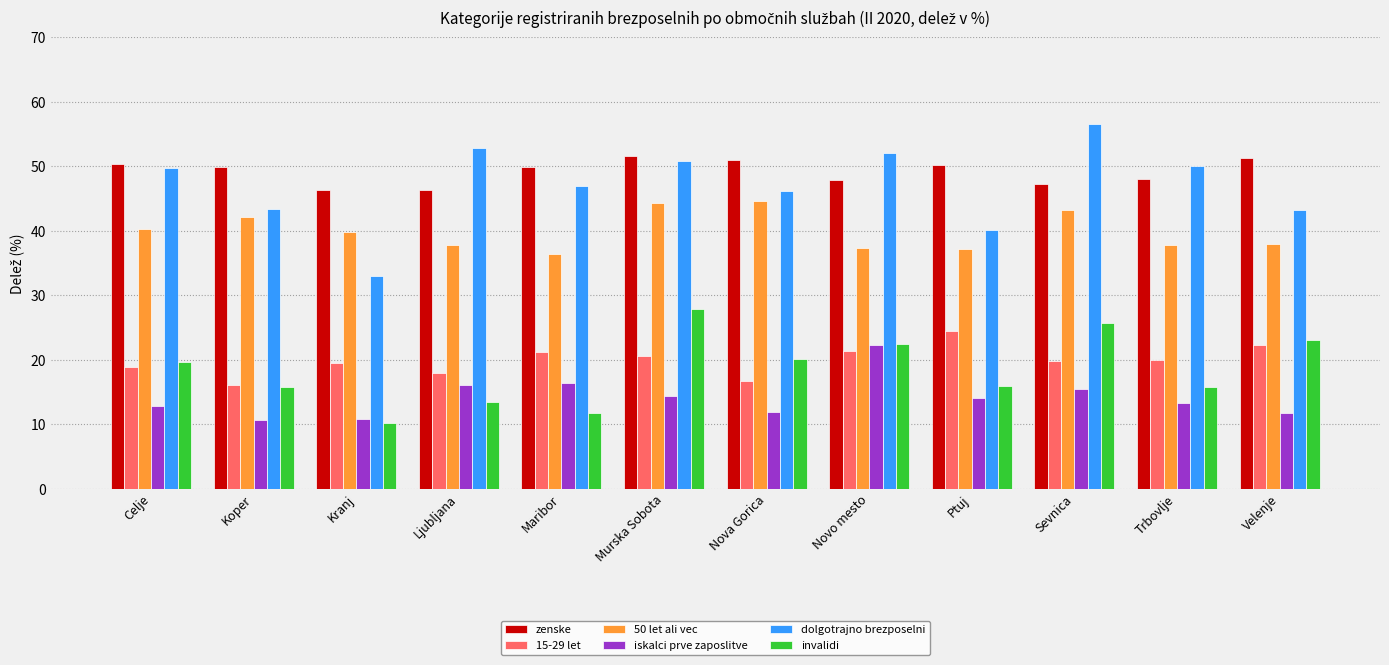

How many data points does each series have?

12